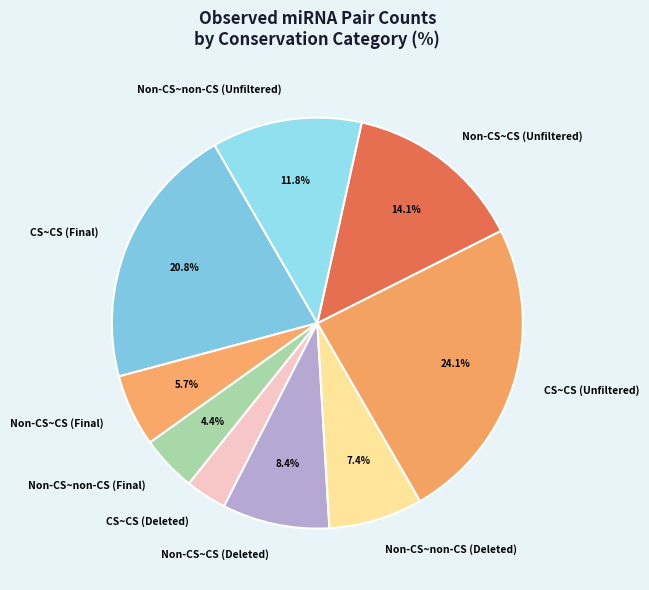

What is the smallest slice in the pie chart?

CS~CS (Deleted)